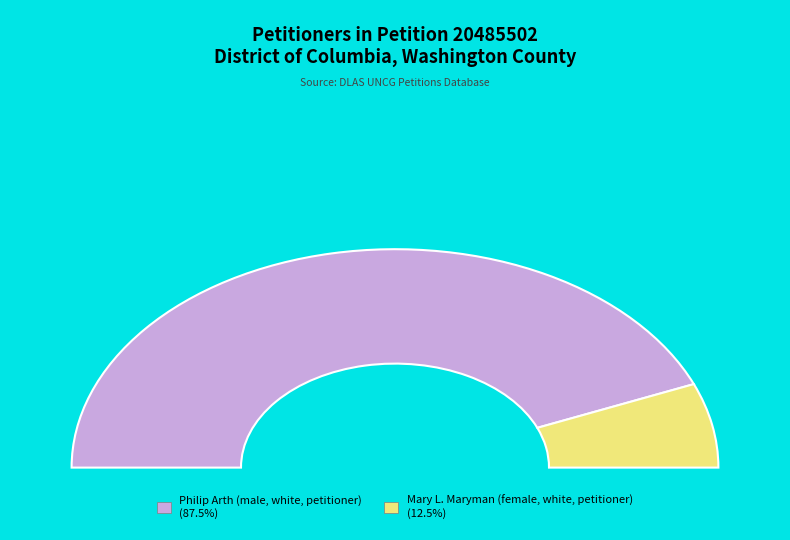

How many slices are in this pie chart?

2